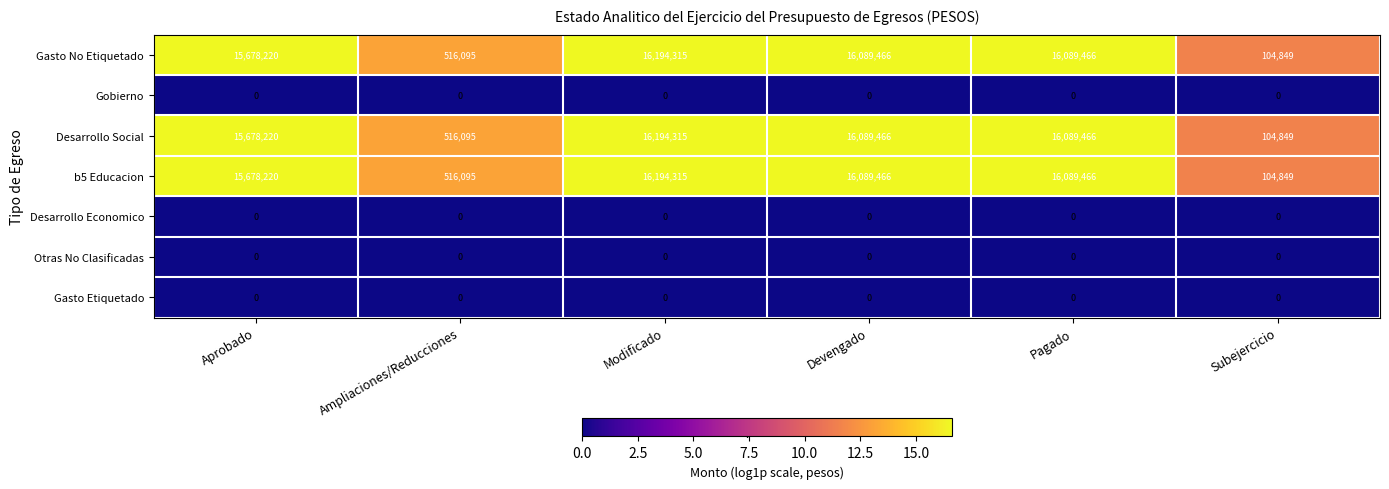

Where is Desarrollo Social nearest to the value 8149582?

Aprobado